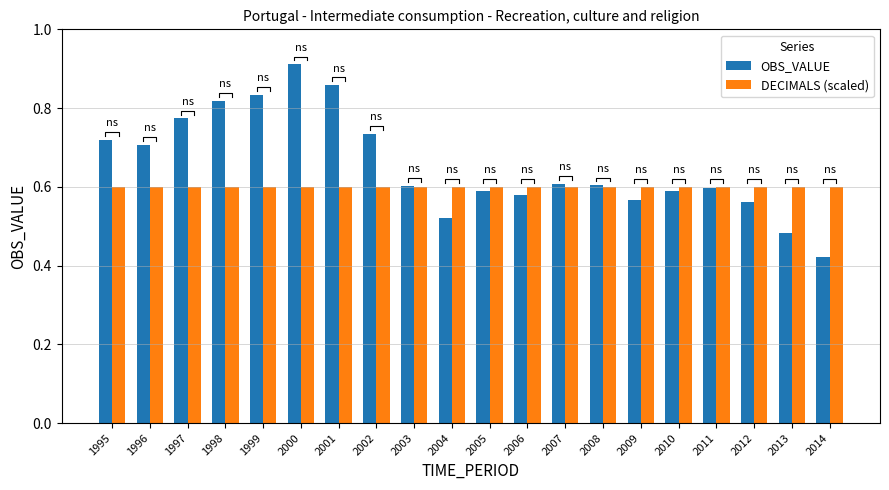

How many bars are there in each group?

2